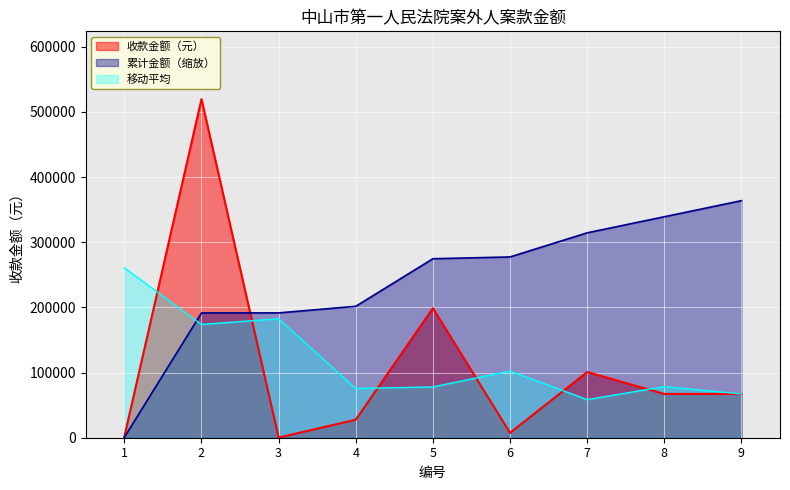

At which category does the chart reach its minimum across all series?

3